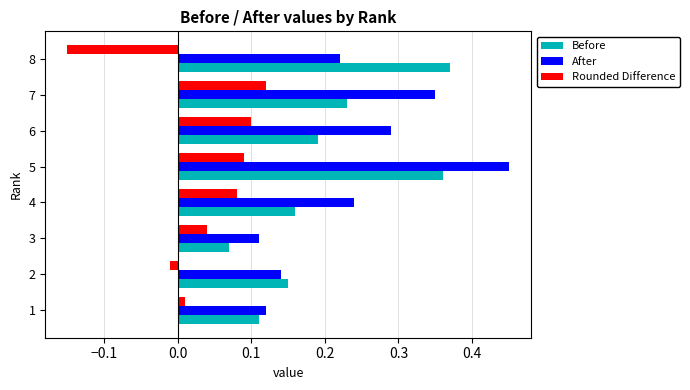

At how many categories does at least one series exceed 0?

8